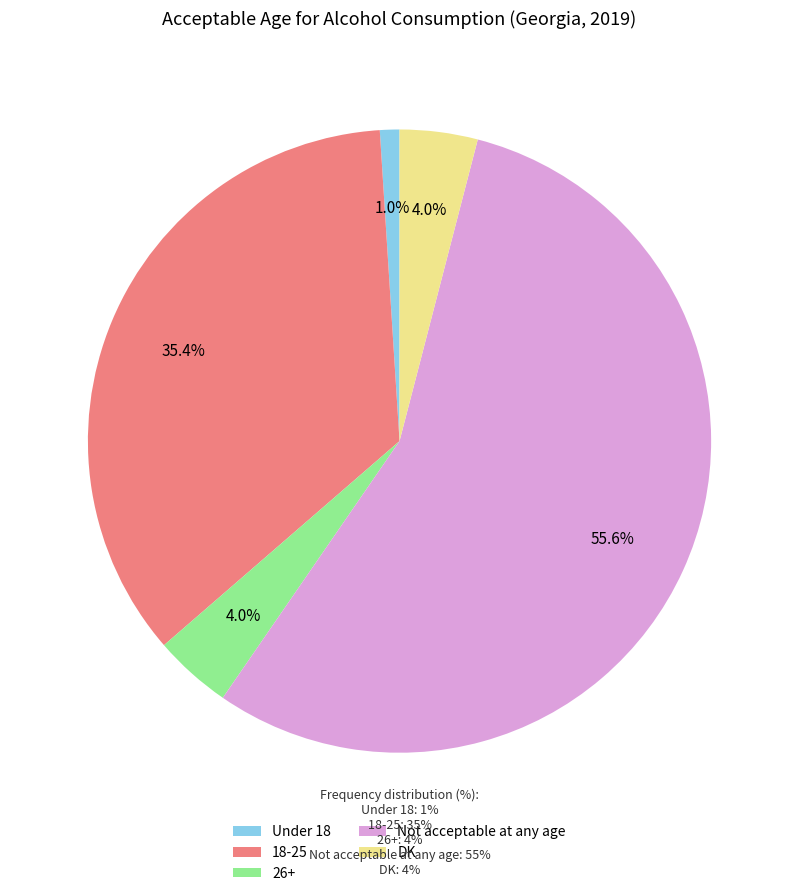

Combined, do Not acceptable at any age and 26+ account for over 50%?

Yes